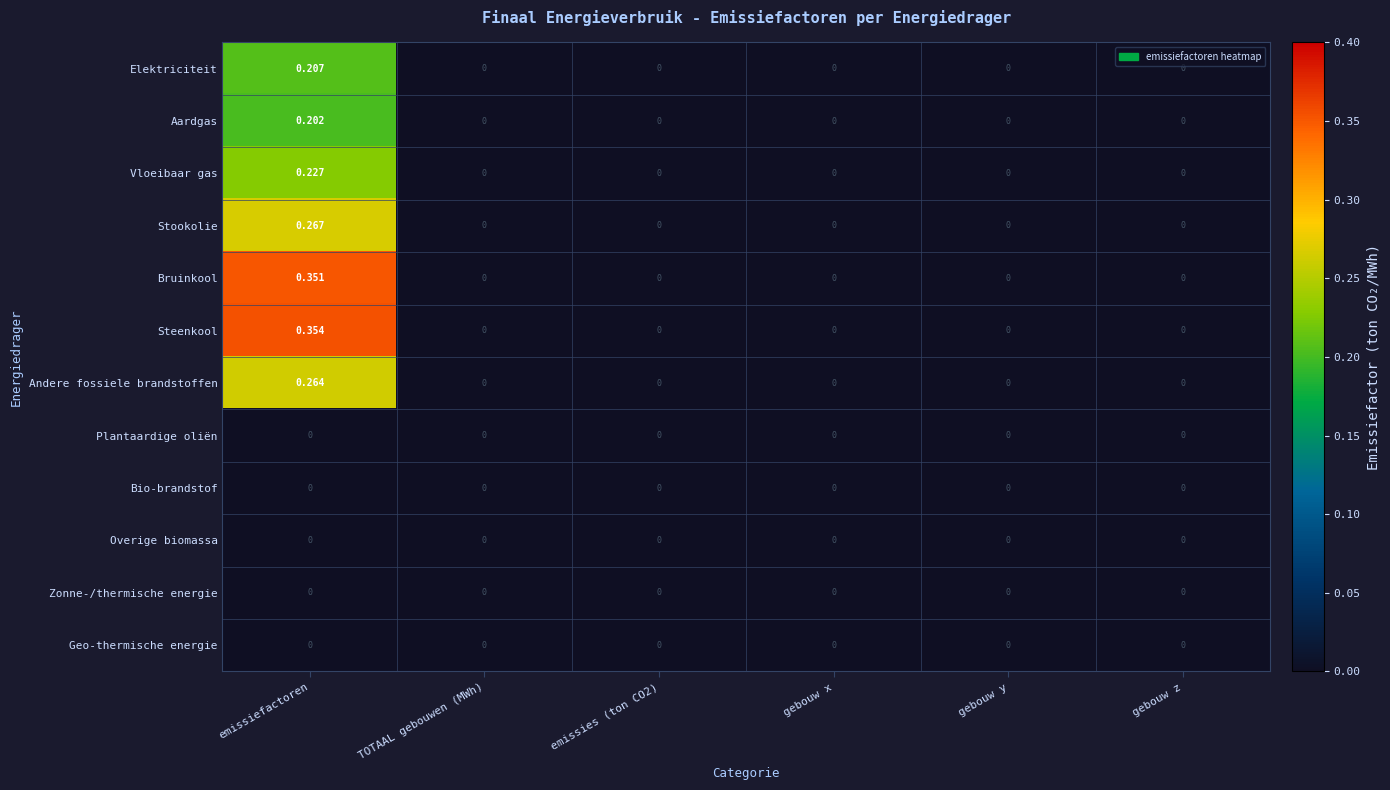

Which series has the widest spread of values?

Steenkool